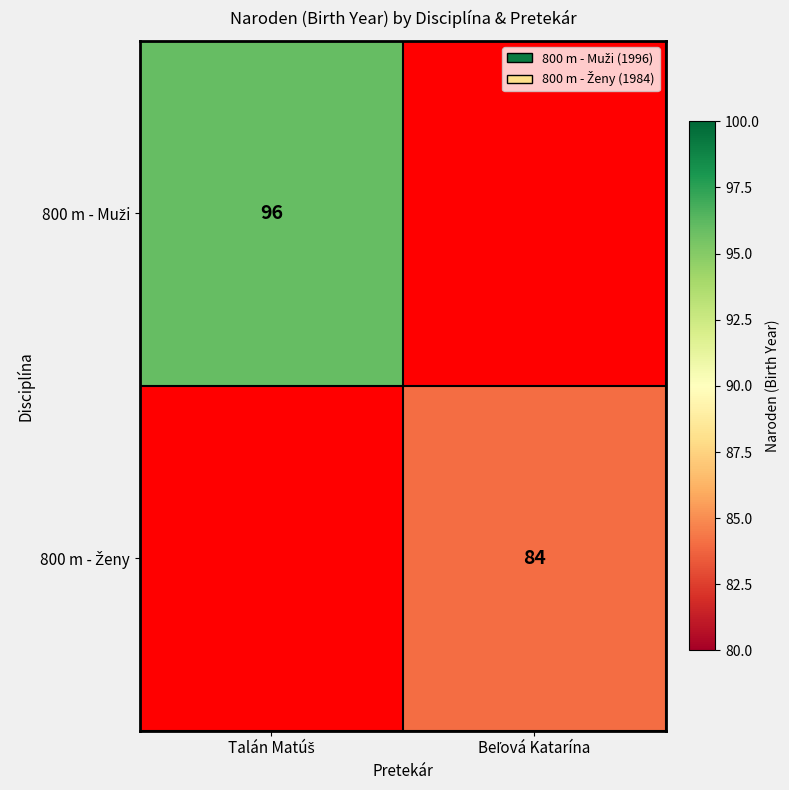

Rank the series by their maximum value, from highest to lowest.

800 m - Muži, 800 m - Ženy